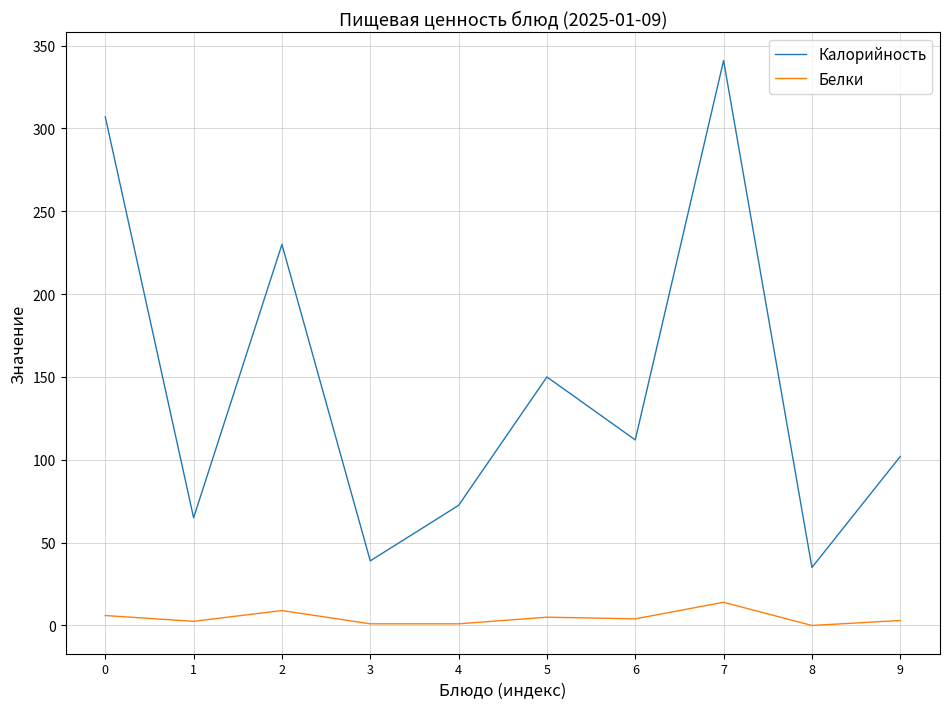

True or false: Белки and Калорийность cross at least once.

False